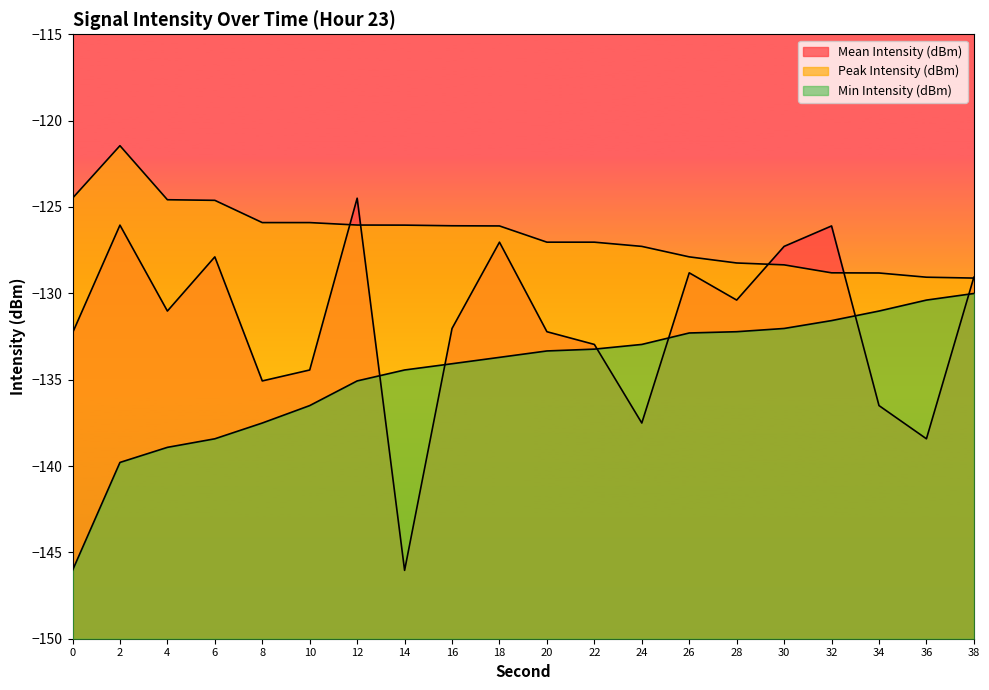

Between 34 and 24, which is larger?

34